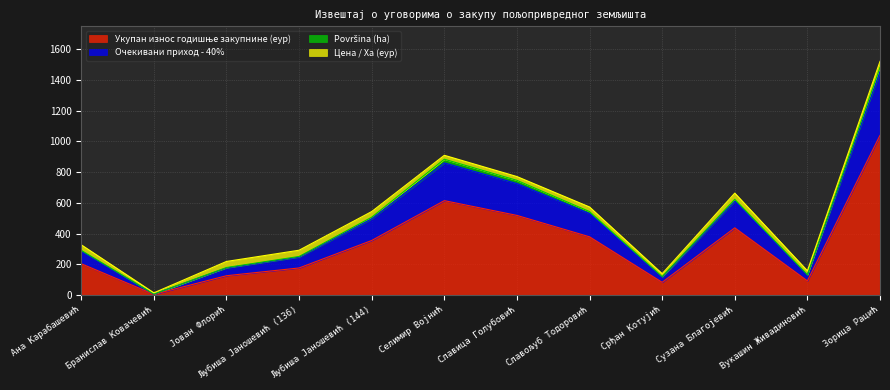

In Укупан износ годишње закупнине (еур), how many points are lower than both neighbors (excluding endpoints)?

3